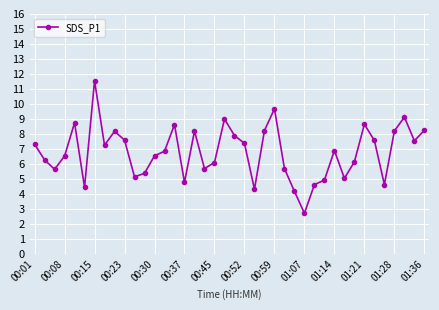

How many points are lower than both their immediate neighbors (excluding endpoints)?

11